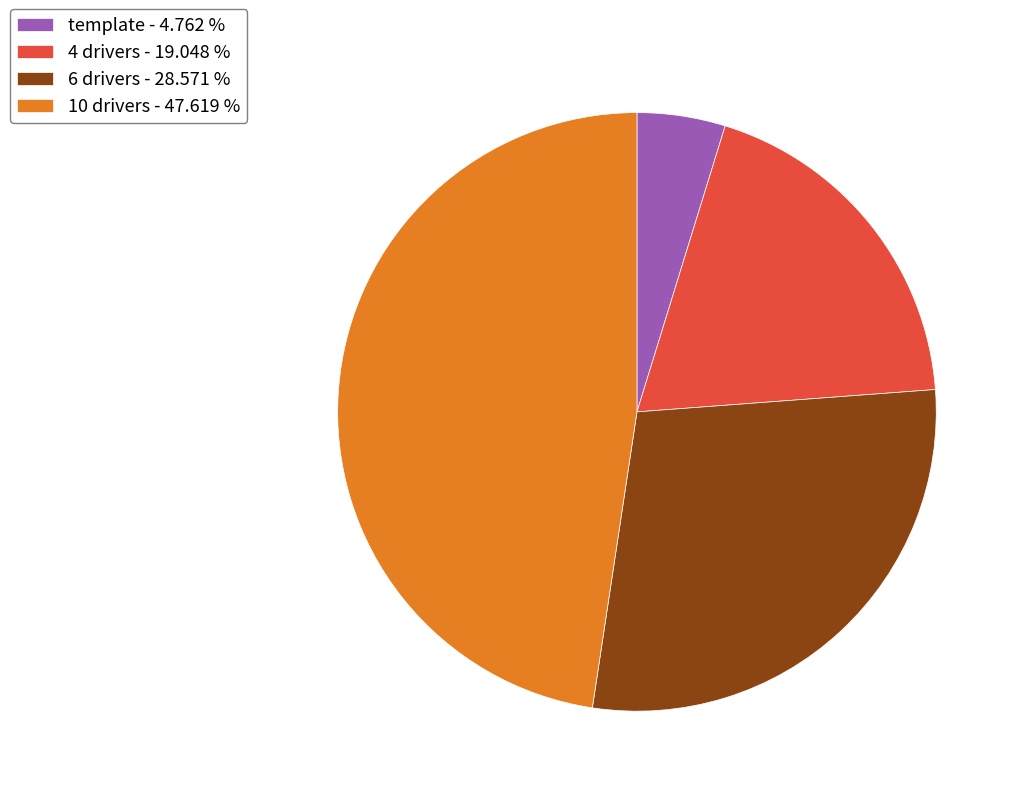

True or false: template accounts for 5% of the total.

True